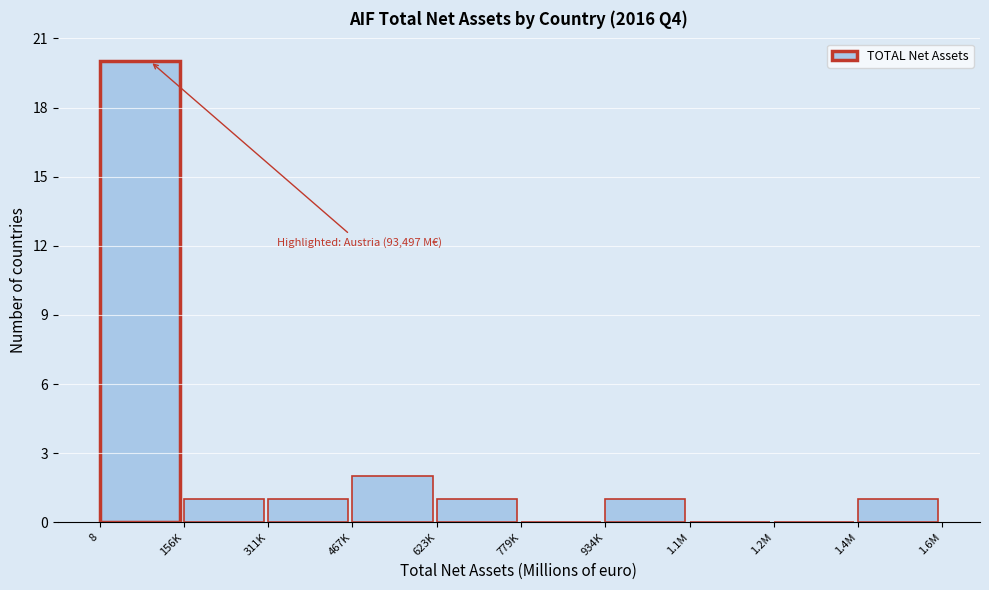

Reading right to left, list all the values displayed in this chart.

1.4M=1	1.2M=0	1.1M=0	934K=1	779K=0	623K=1	467K=2	311K=1	156K=1	8=20